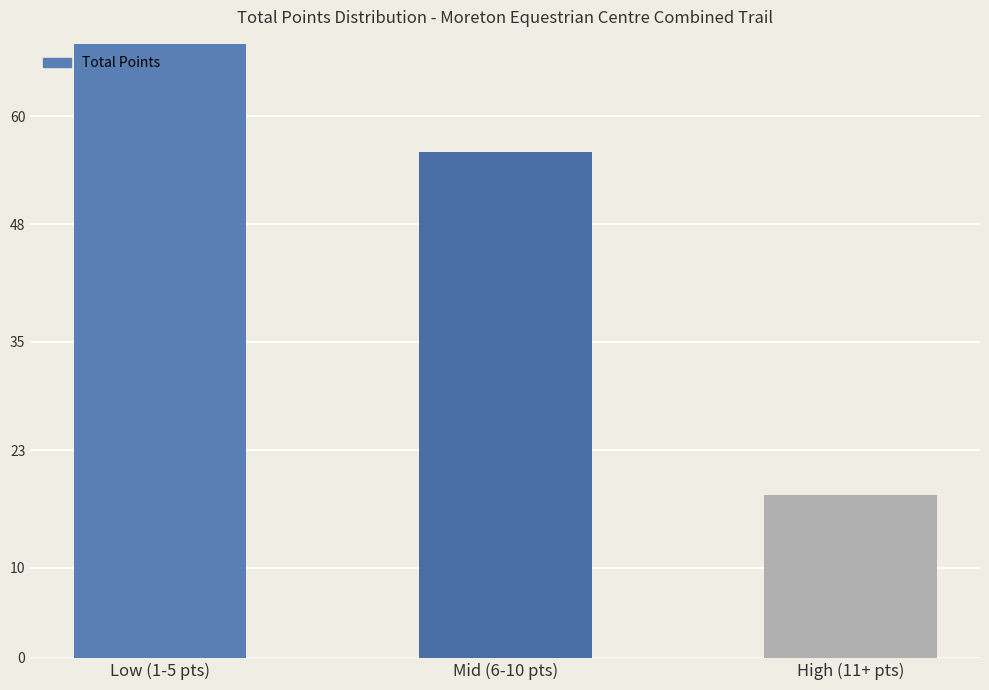

Is it true that the value at Low (1-5 pts) is 109?

False